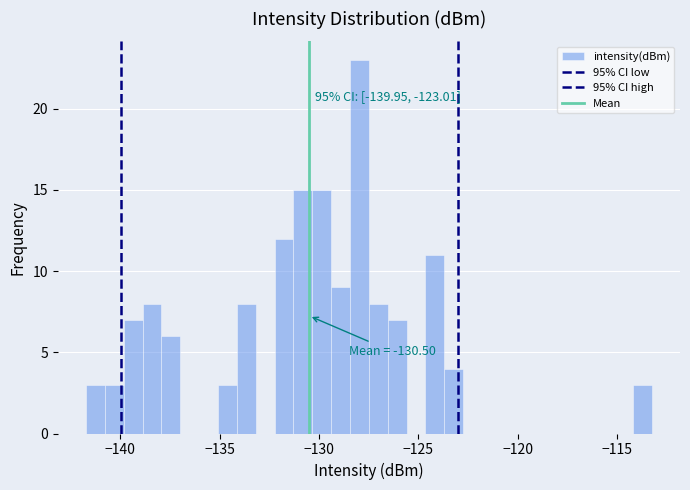

Around what value on the x-axis is the tallest bar? Give the approximate position of its centre, as read against the axis.

-128.0